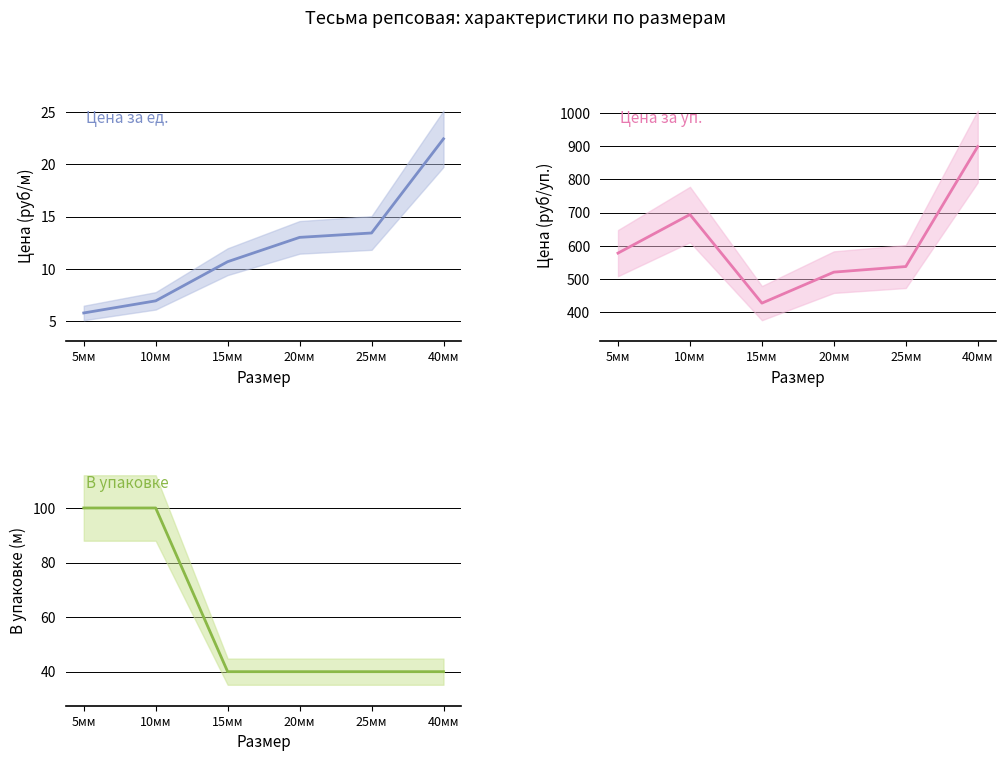

The В упаковке series shows 17.0 at 40мм. True or false?

False